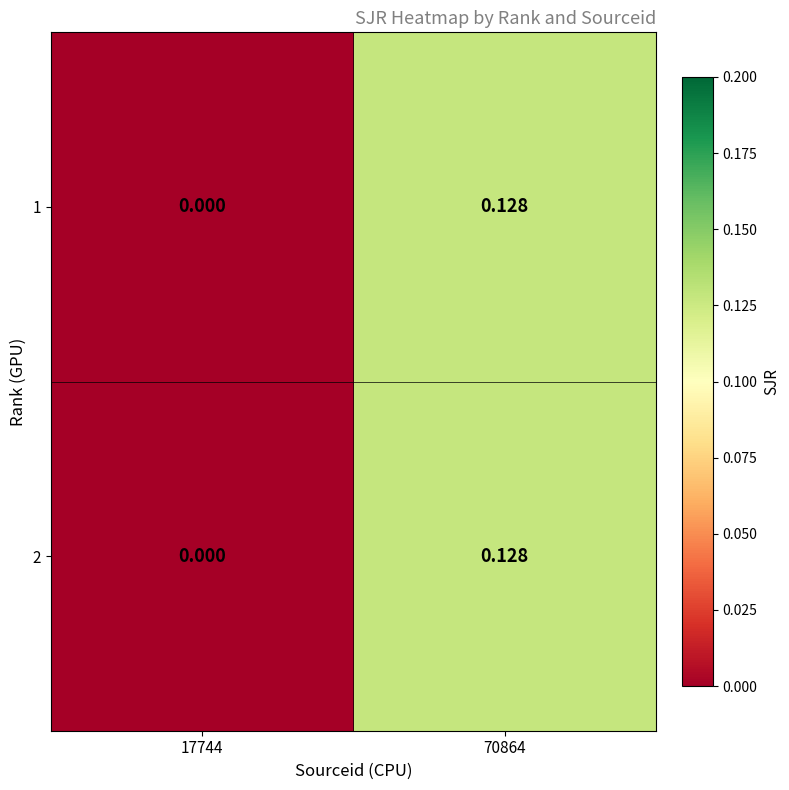

Is the value of 2 at 17744 greater than the value of 1 at 70864?

No